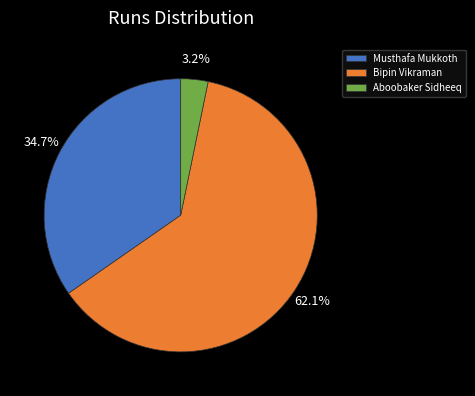

Count the number of slices in the pie.

3